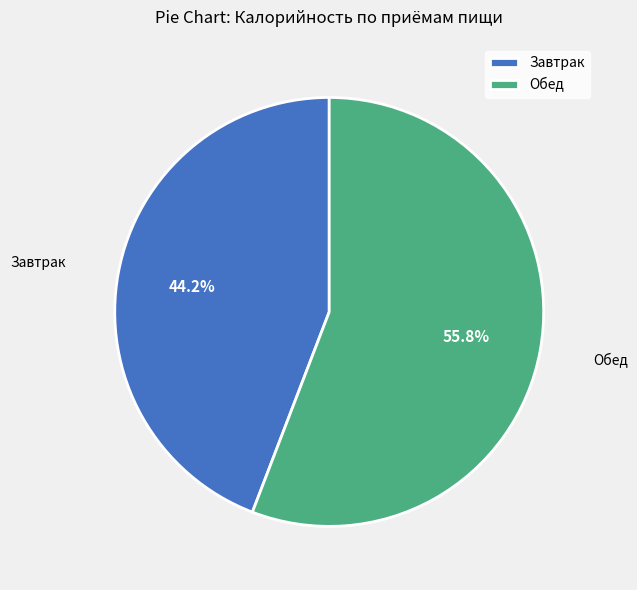

What is the ratio of the value at Завтрак to the value at Обед?

0.8